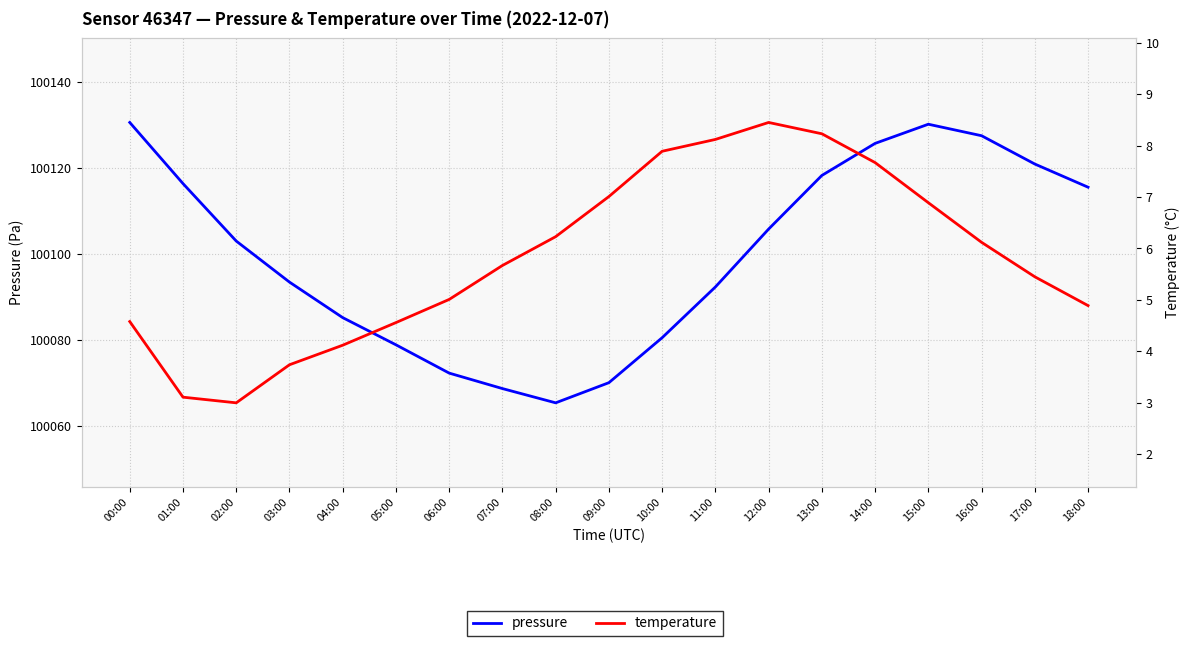

Which category has the highest value across all series?

00:00